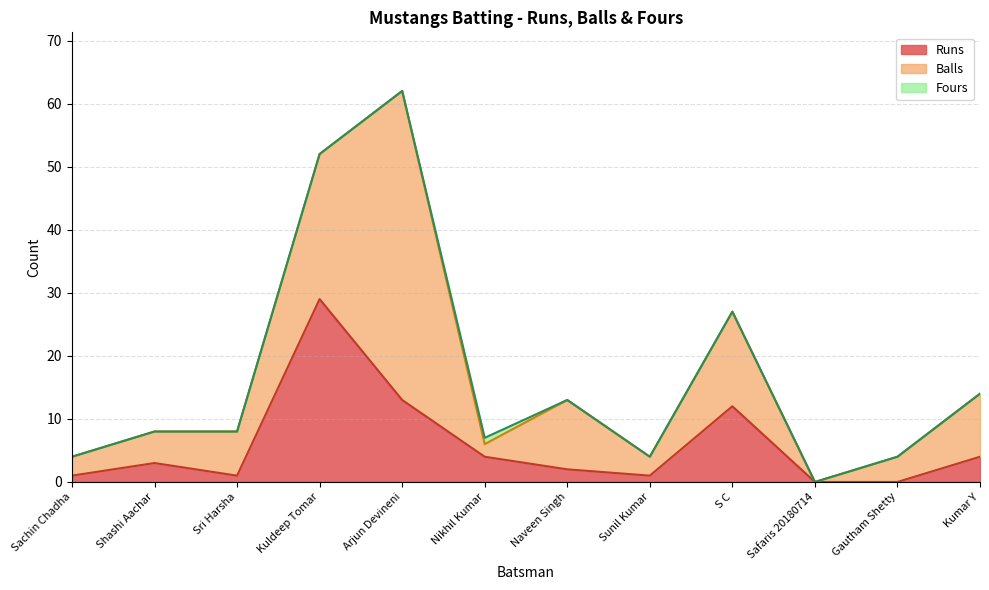

What is the label of the 6th point from the left?

Nikhil Kumar